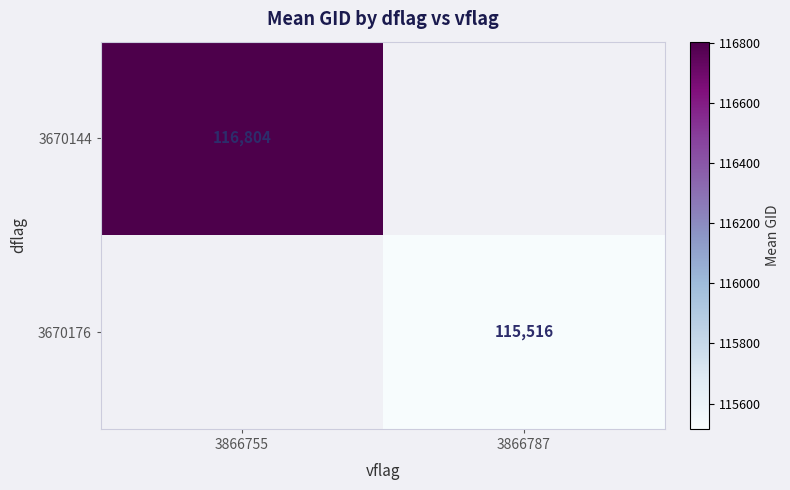

Is the value of 3670144 at 3866755 greater than the value of 3670176 at 3866787?

Yes